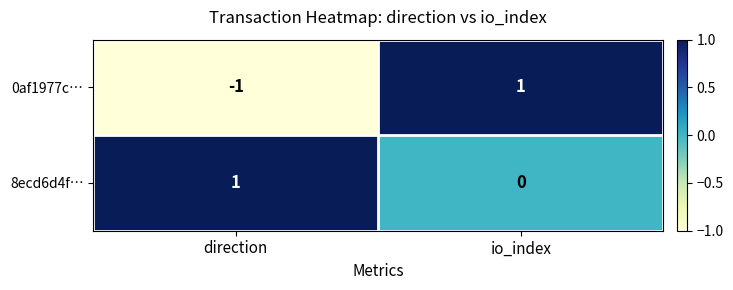

The 8ecd6d4f… series shows 1 at direction. True or false?

True